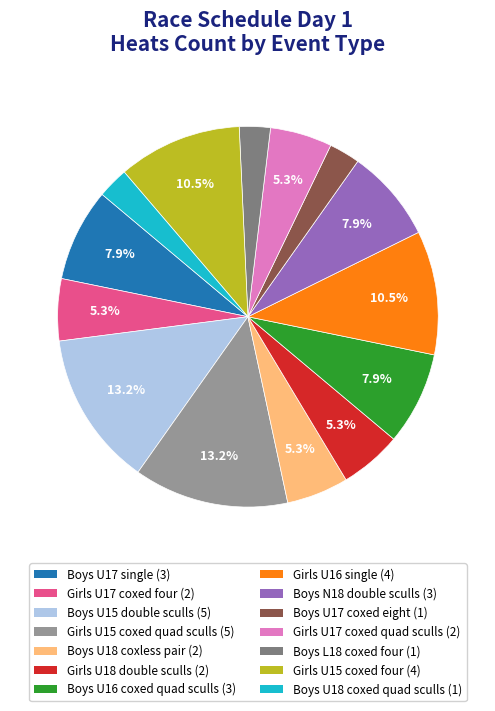

Count the number of slices in the pie.

14